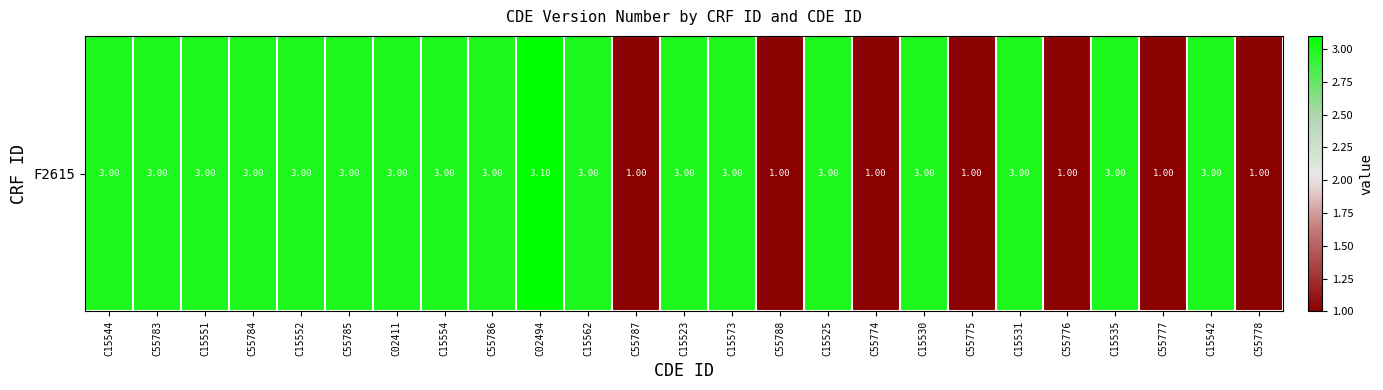

What is the average value?

2.4